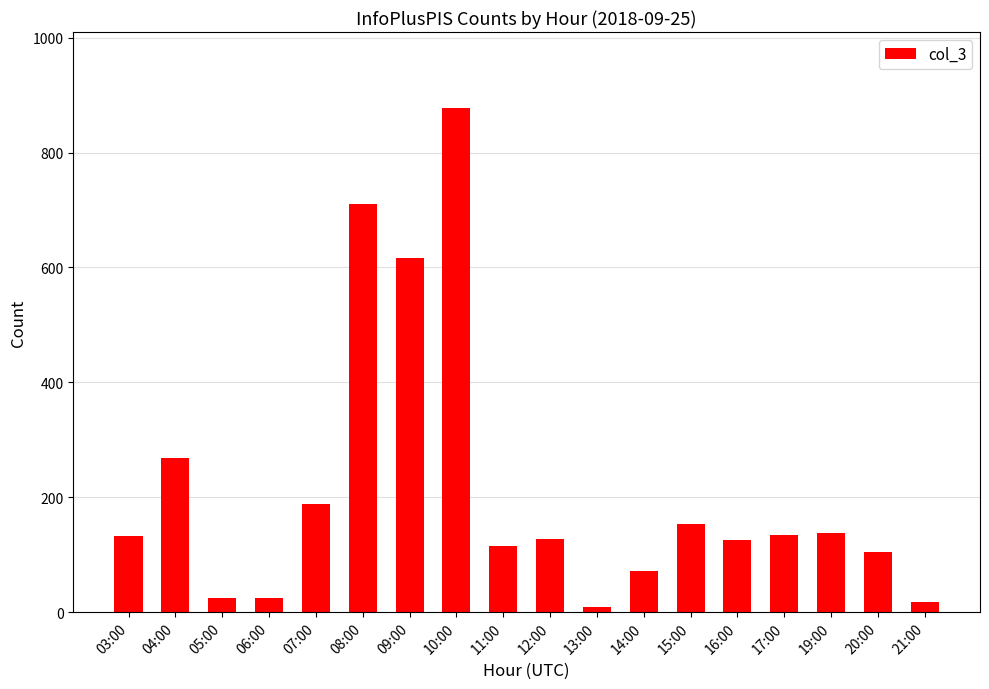

How many values are below 132?

9